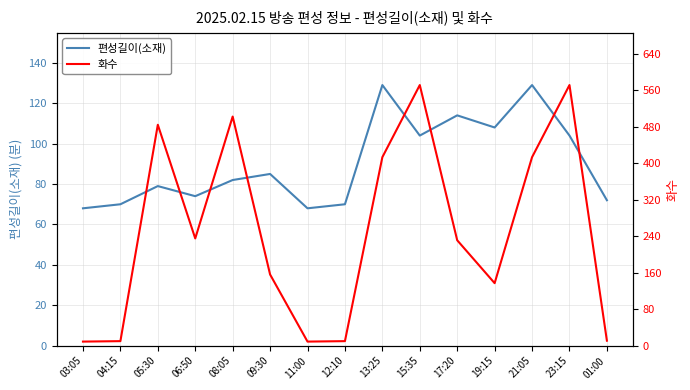

What position from the right is 19:15?

4